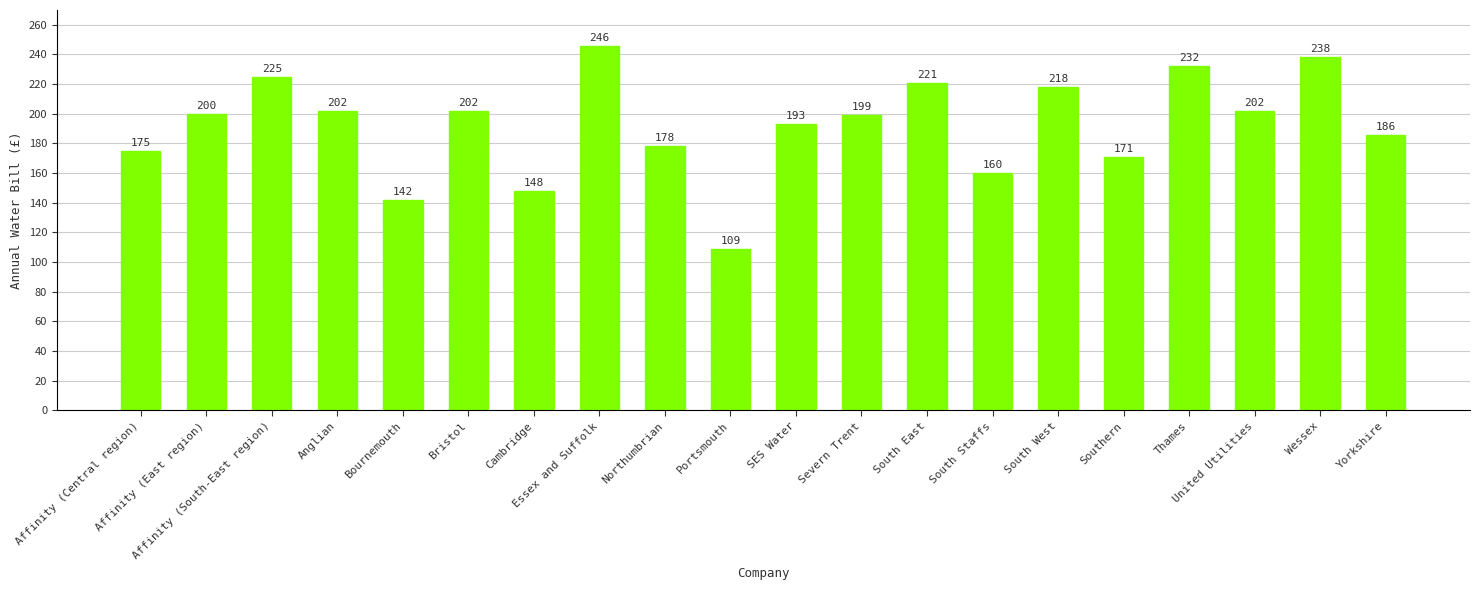

What is the label of the 17th bar from the right?

Anglian